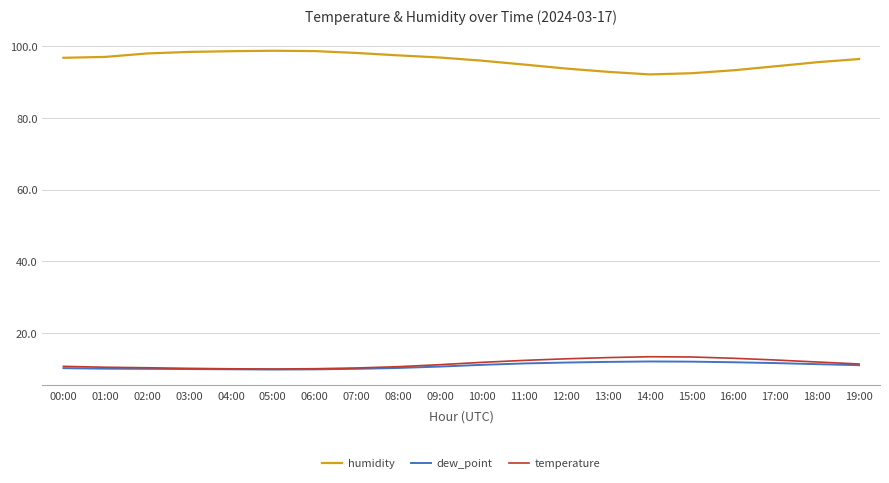

What position from the right is 02:00?

18